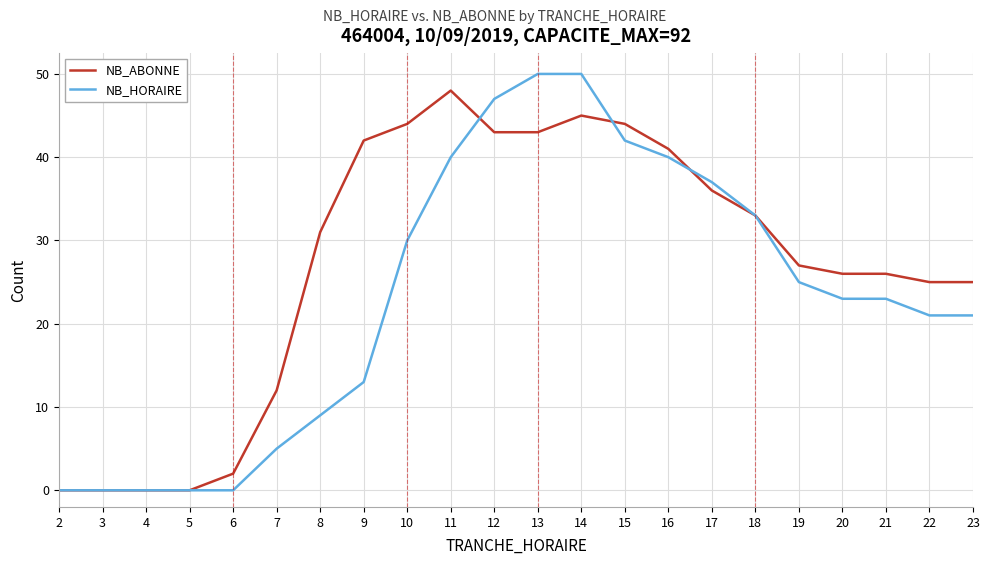

What is the greatest value displayed?

50